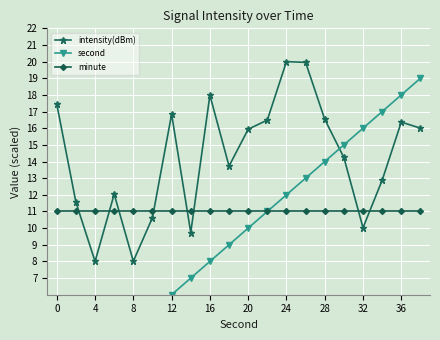

What is the maximum value for intensity(dBm)?

20.0